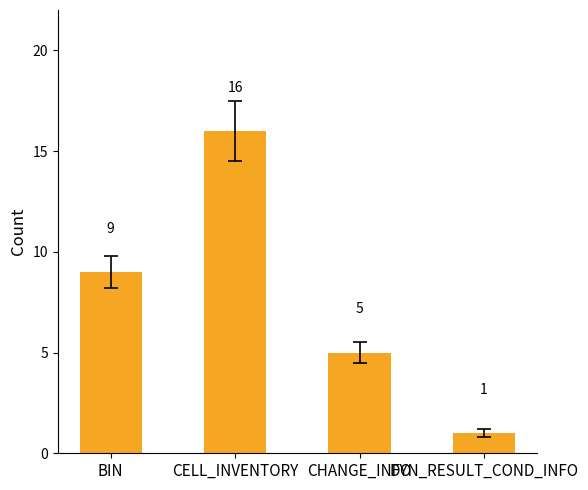

What is the change in value from CHANGE_INFO to DYN_RESULT_COND_INFO?

-4